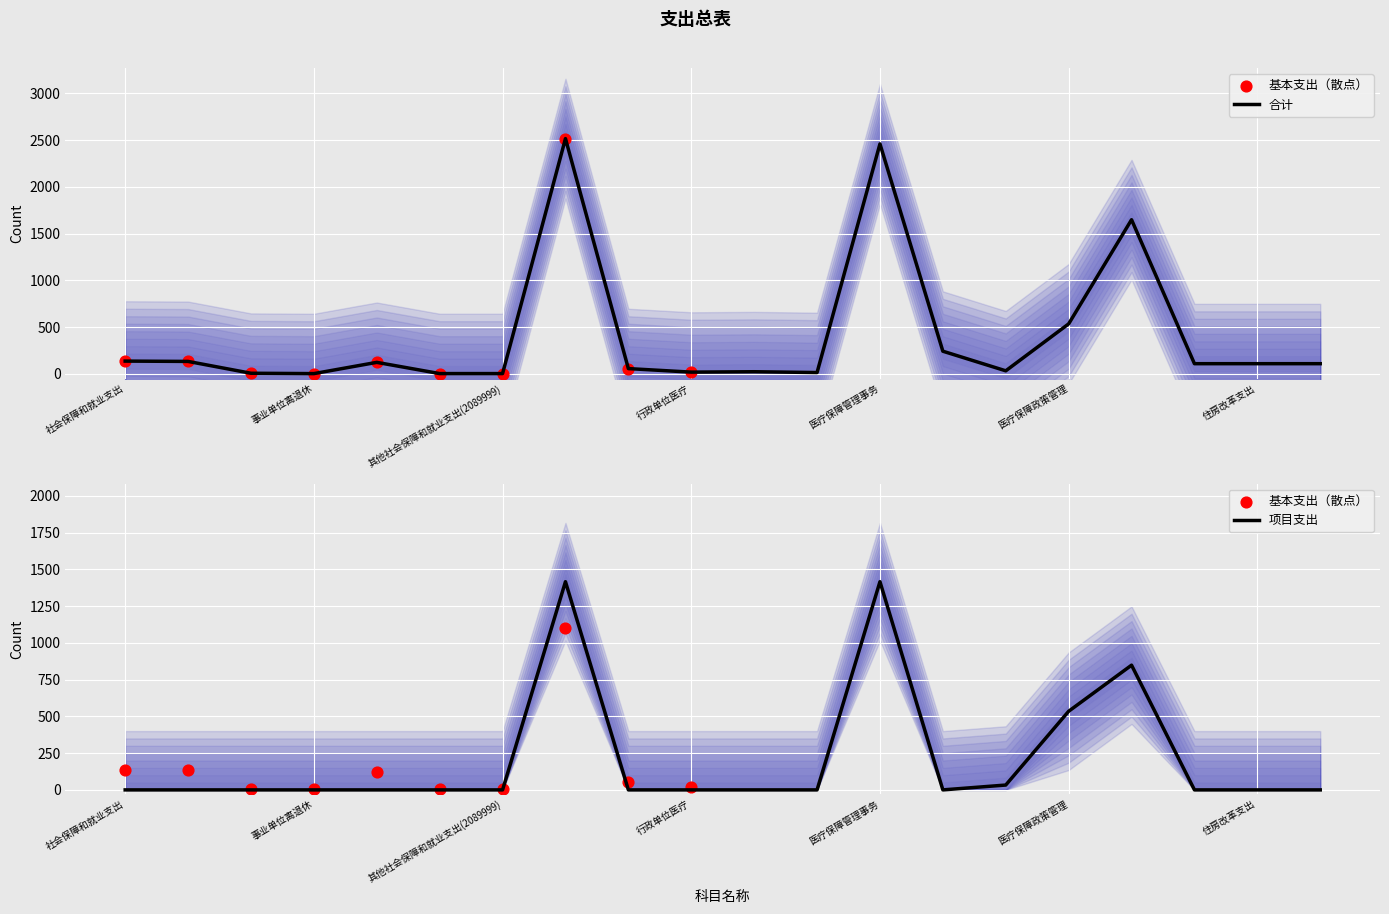

Is the value of 合计 at 行政运行 greater than the value of 项目支出 at 其他社会保障和就业支出(2089999)?

Yes